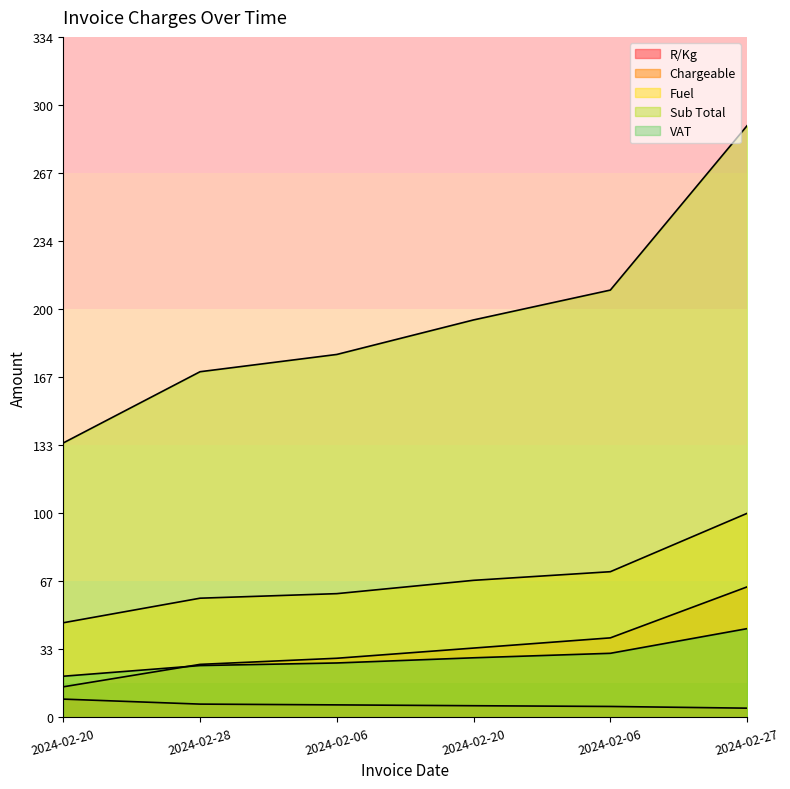

Rank the categories by Sub Total value from lowest to highest.

2024-02-20, 2024-02-28, 2024-02-06, 2024-02-20, 2024-02-06, 2024-02-27